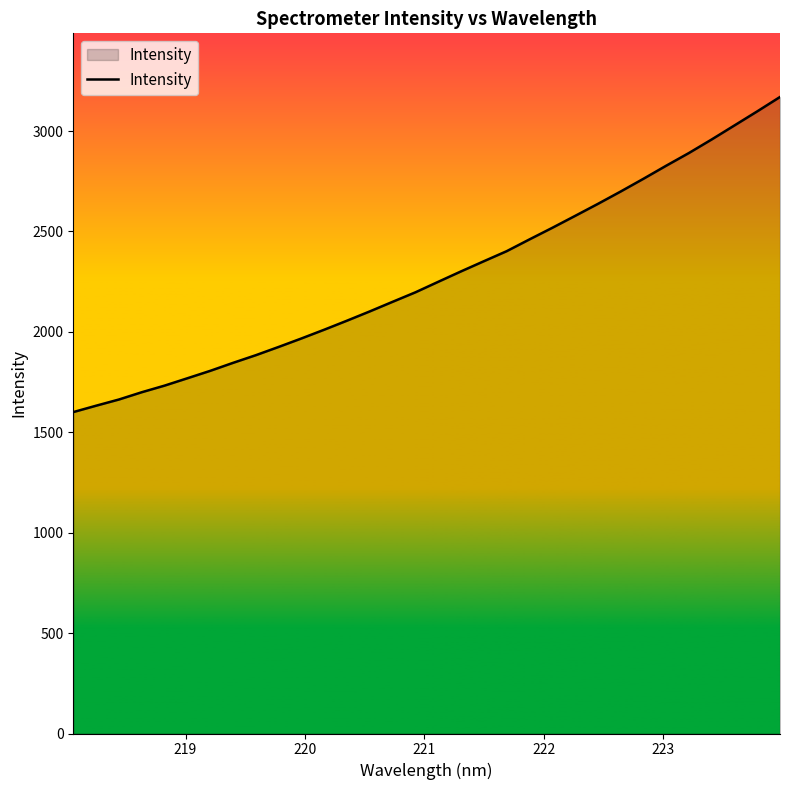

What is the difference between the maximum and minimum values?

1569.1